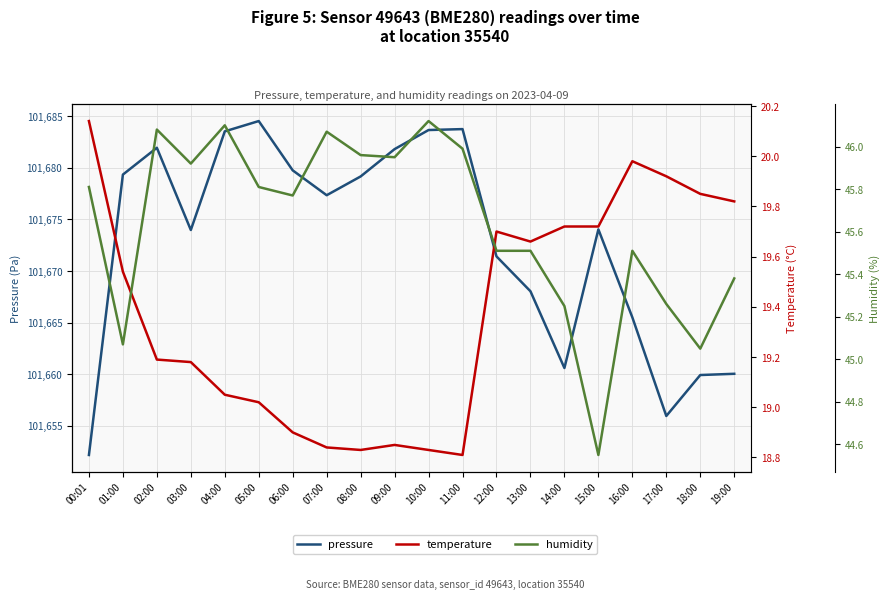

What is the label of the 5th point from the right?

15:00